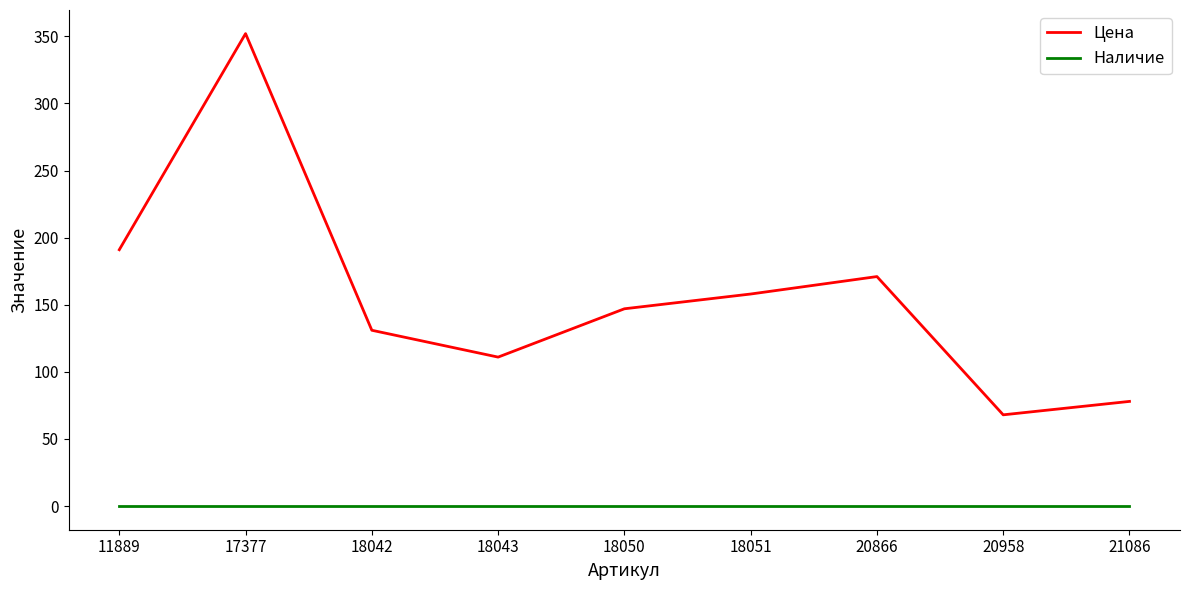

What is the sum of all Цена values?

1407